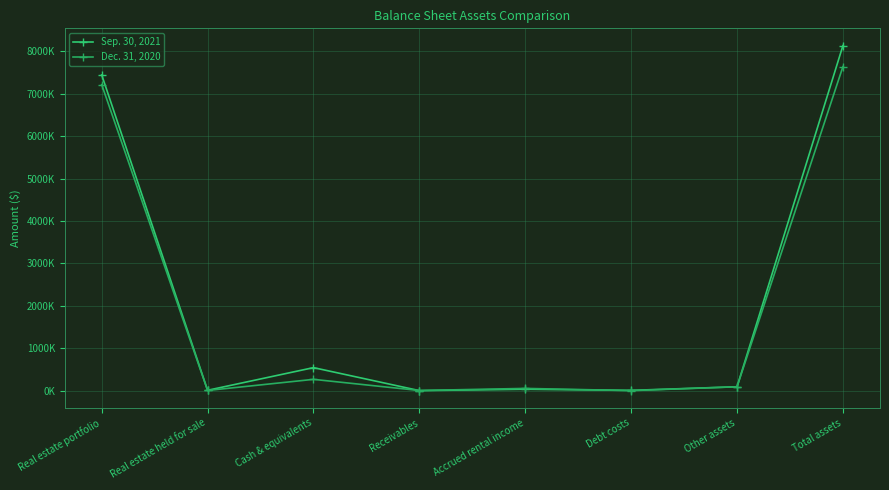

What is the total value across all series at Cash & equivalents?

810762